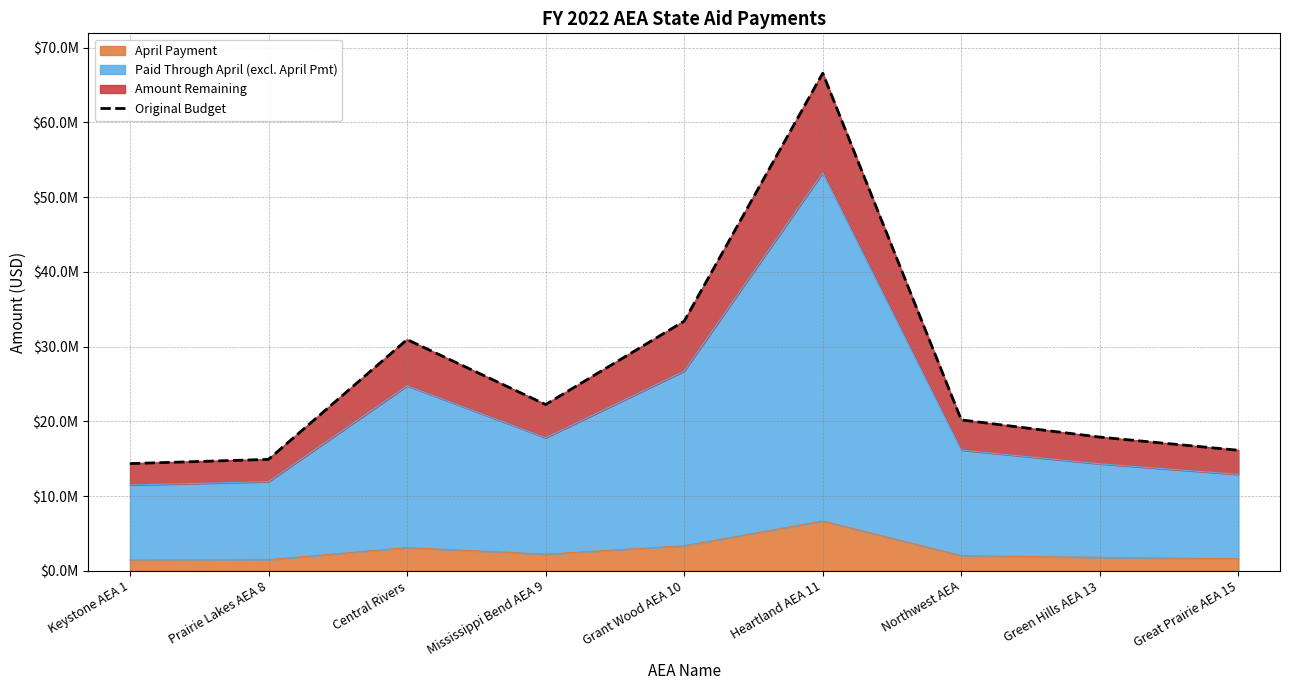

Rank the categories by value from highest to lowest.

Heartland AEA 11, Grant Wood AEA 10, Central Rivers, Mississippi Bend AEA 9, Northwest AEA, Green Hills AEA 13, Great Prairie AEA 15, Prairie Lakes AEA 8, Keystone AEA 1